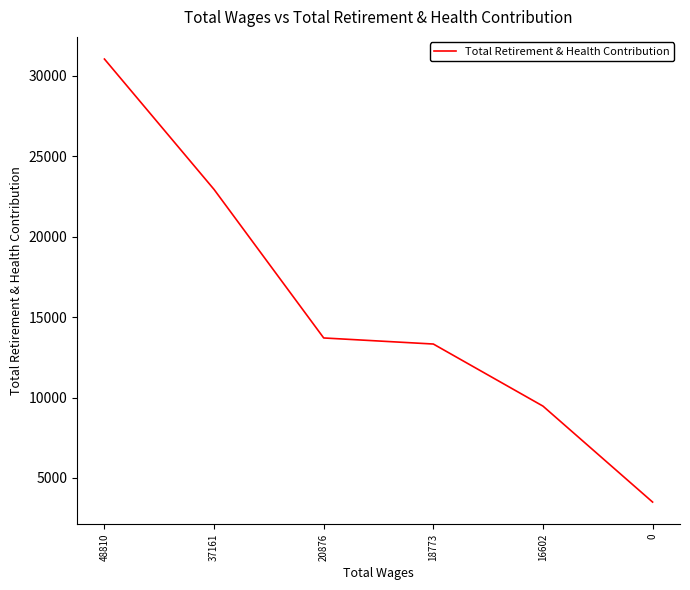

Reading left to right, what are all the values shown in this chart?

48810=31037	37161=22932	20876=13703	18773=13326	16602=9468	0=3504